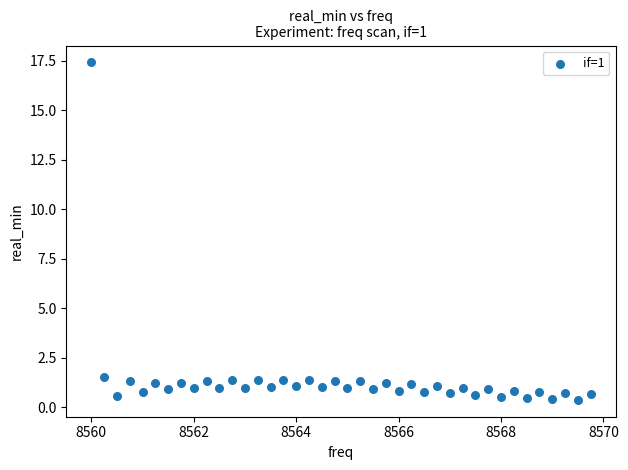

What is the range of X values (max minus min)?

9.8